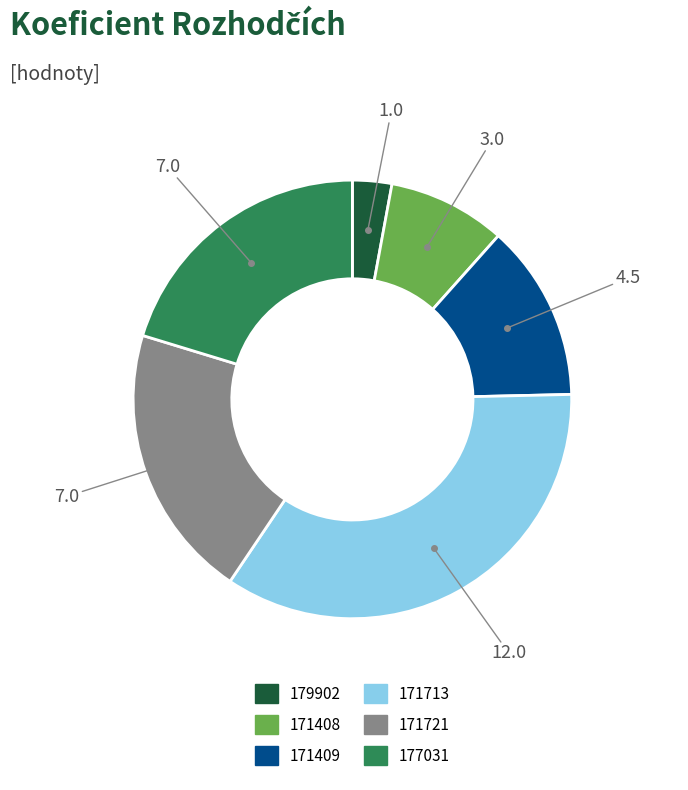

Between 177031 and 179902, which is larger?

177031